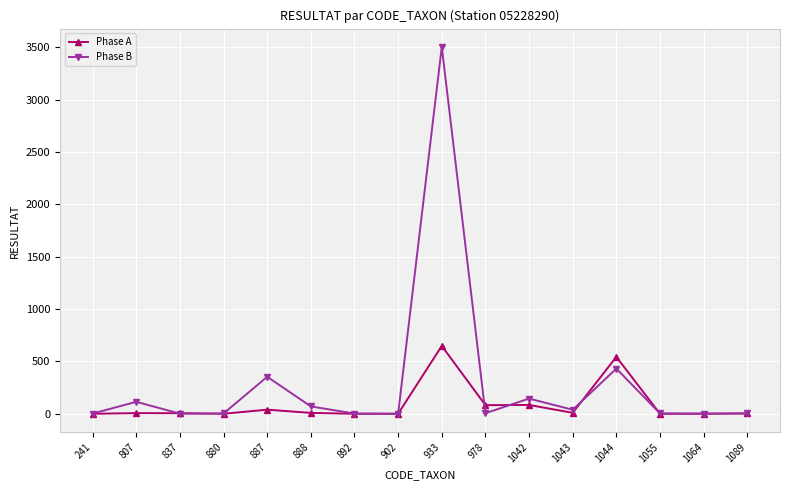

What is the total value across all series at 892?

2